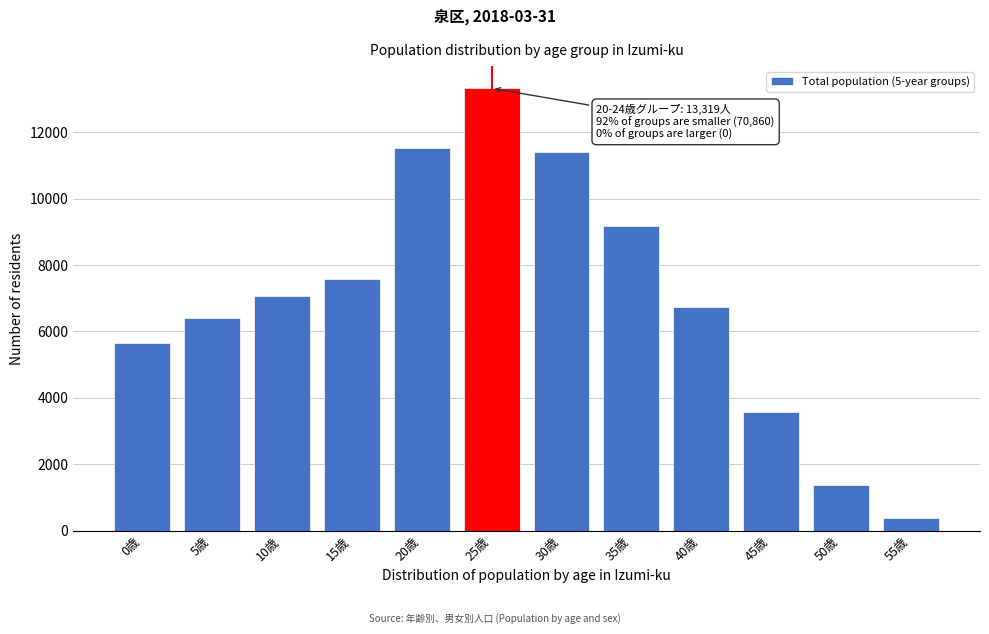

Reading left to right, extract all data points from this chart.

5657	6402	7053	7590	11536	13319	11400	9159	6745	3565	1364	389